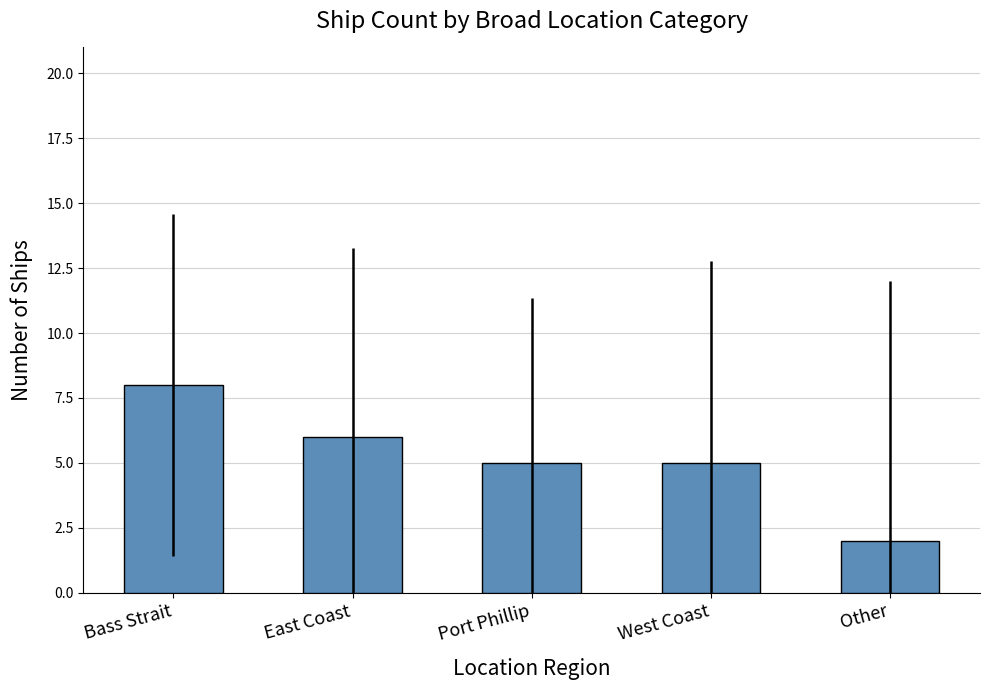

Where does the data first go above 5?

Bass Strait